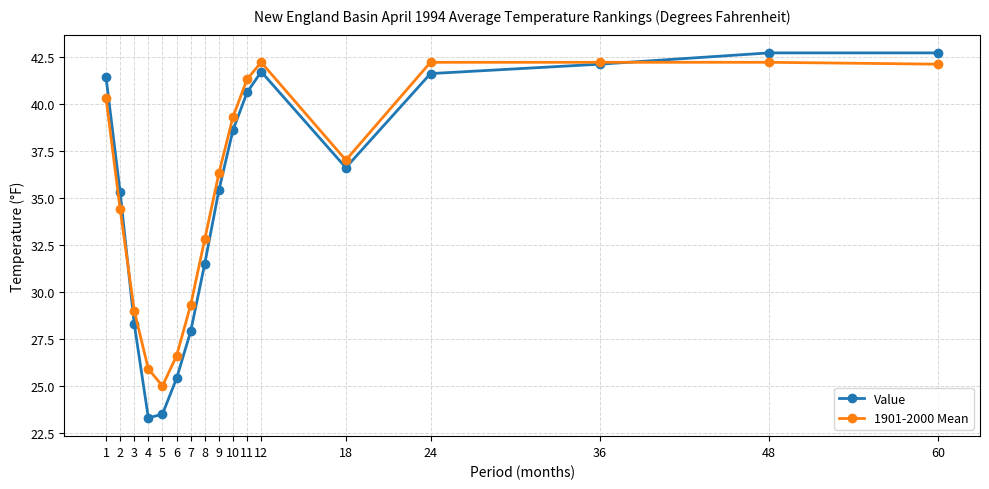

At how many categories does at least one series exceed 34?

11